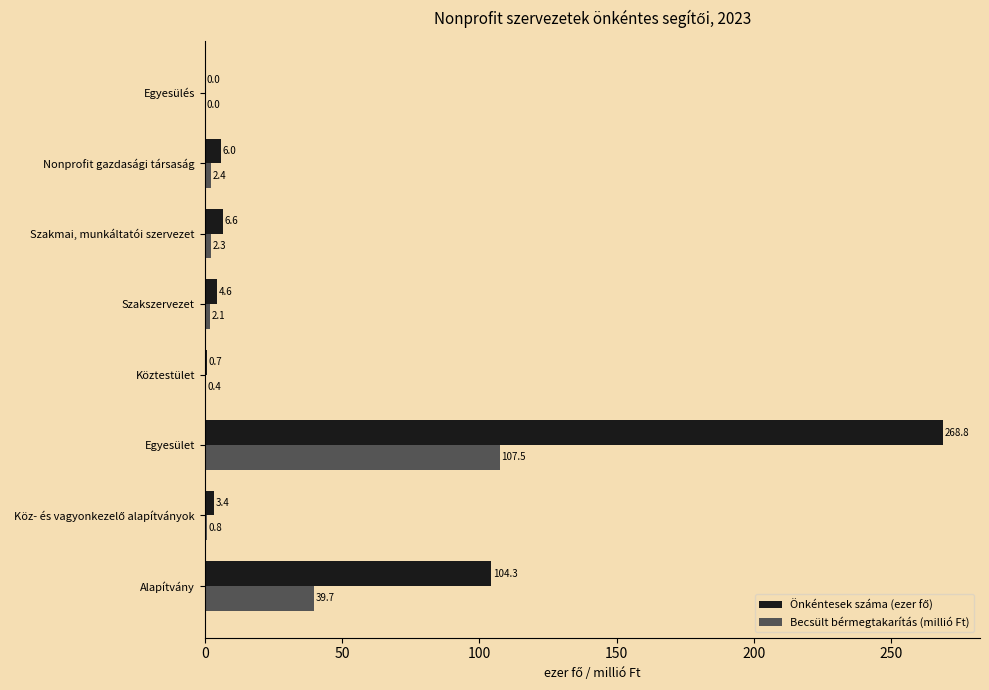

Where is Becsült bérmegtakarítás (millió Ft) nearest to the value 53?

Alapítvány